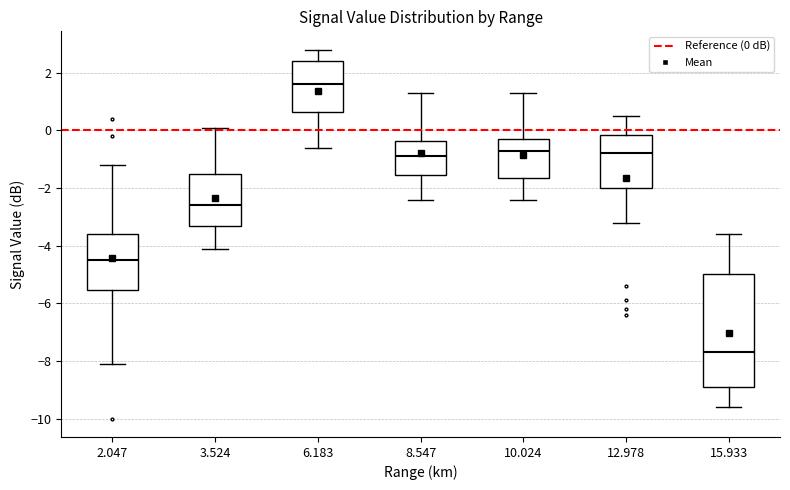

Reading left to right, read every box against the y-axis: the position of its median line, the range the box covers, and the ends of its whiskers. The values are not printed on the chart, so give them approximately, as read against the axis.

2.047: median -4.4, box -5.6 to -3.6, whiskers -8.0 to -1.2
3.524: median -2.6, box -3.2 to -1.4, whiskers -4.0 to 0.2
6.183: median 1.6, box 0.6 to 2.4, whiskers -0.6 to 2.8
8.547: median -0.8, box -1.6 to -0.4, whiskers -2.4 to 1.4
10.024: median -0.6, box -1.6 to -0.2, whiskers -2.4 to 1.4
12.978: median -0.8, box -2.0 to -0.2, whiskers -3.2 to 0.6
15.933: median -7.6, box -8.8 to -5.0, whiskers -9.6 to -3.6